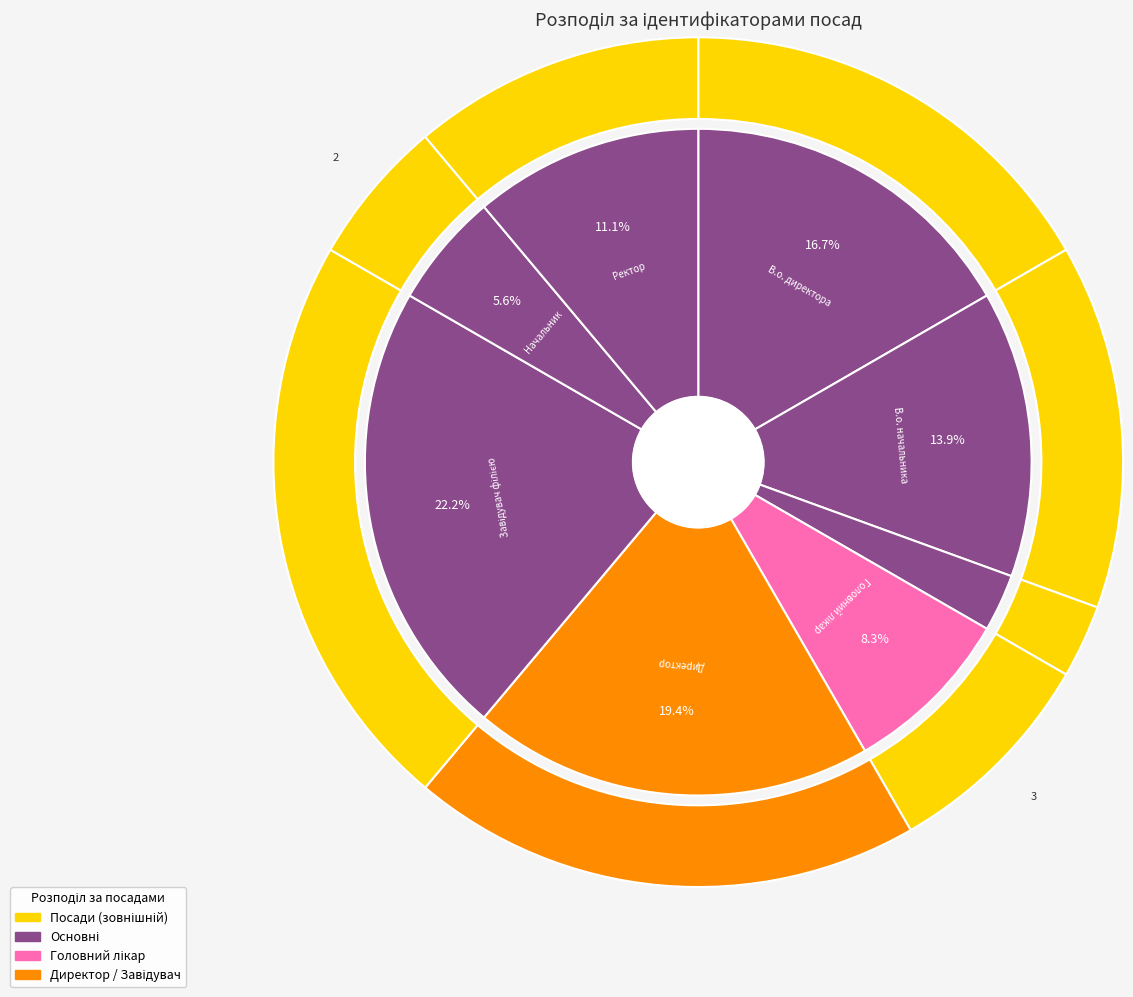

To the nearest percent, what portion does В.о. директора represent?

17%